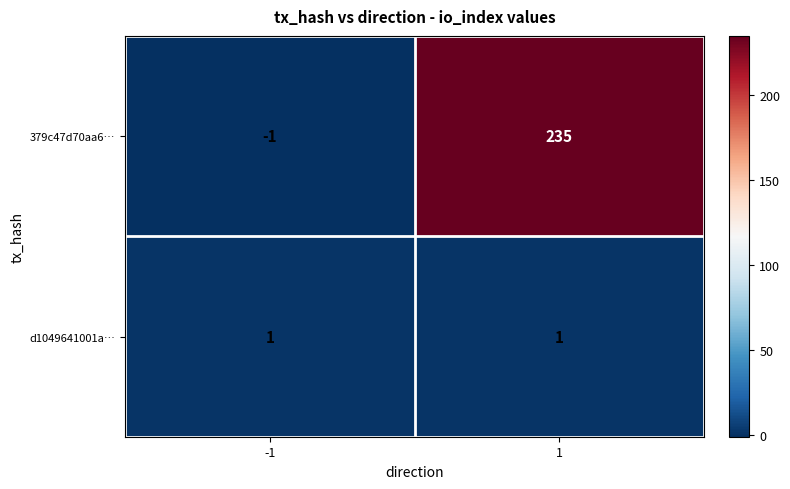

At how many categories does at least one series exceed 150?

1